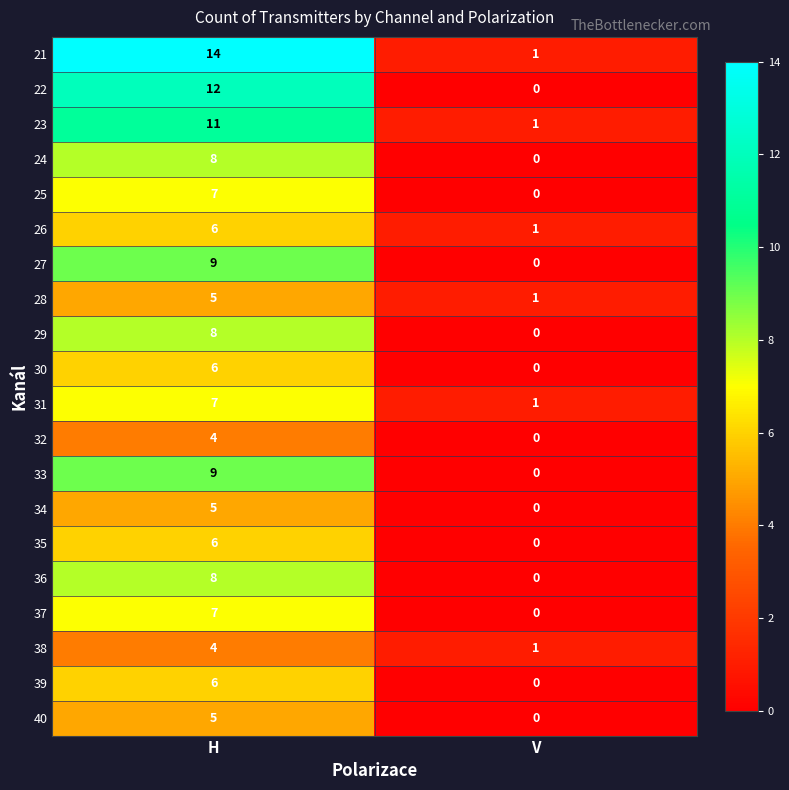

List the labels in order of 38 value, smallest first.

V, H